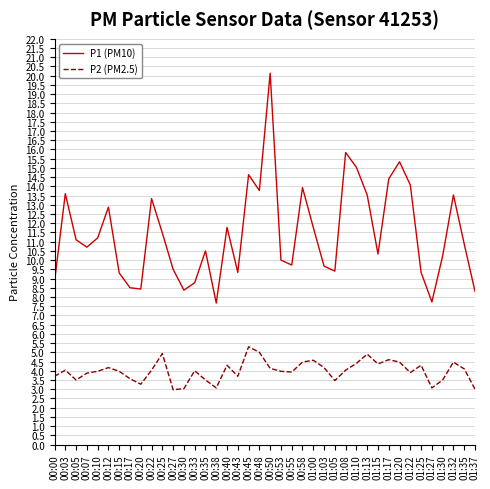

What is the average value of the P1 (PM10) series?

11.4